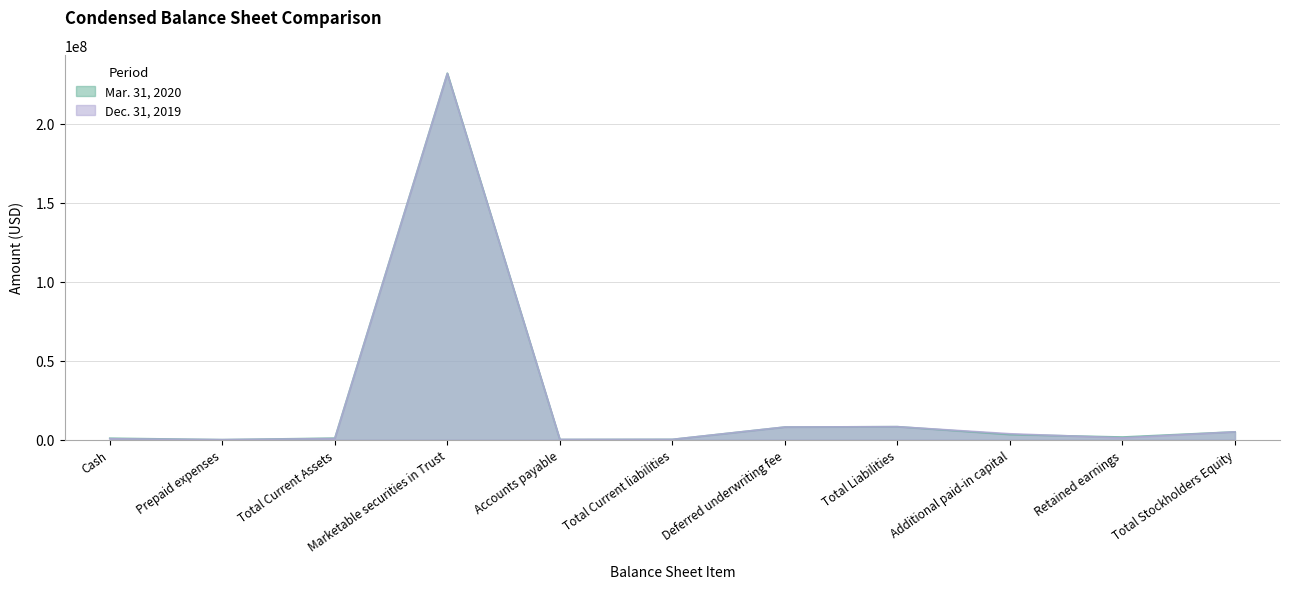

How many lines are shown in the chart?

2